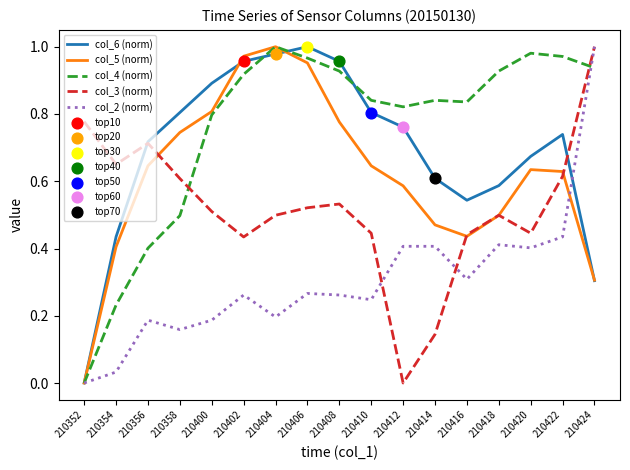

Is the value of col_3 (norm) at 210408 greater than the value of col_4 (norm) at 210400?

No